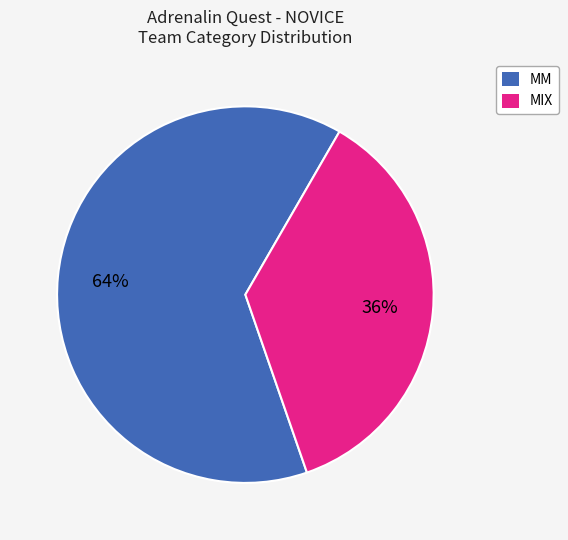

To the nearest percent, what is the average slice percentage?

50%